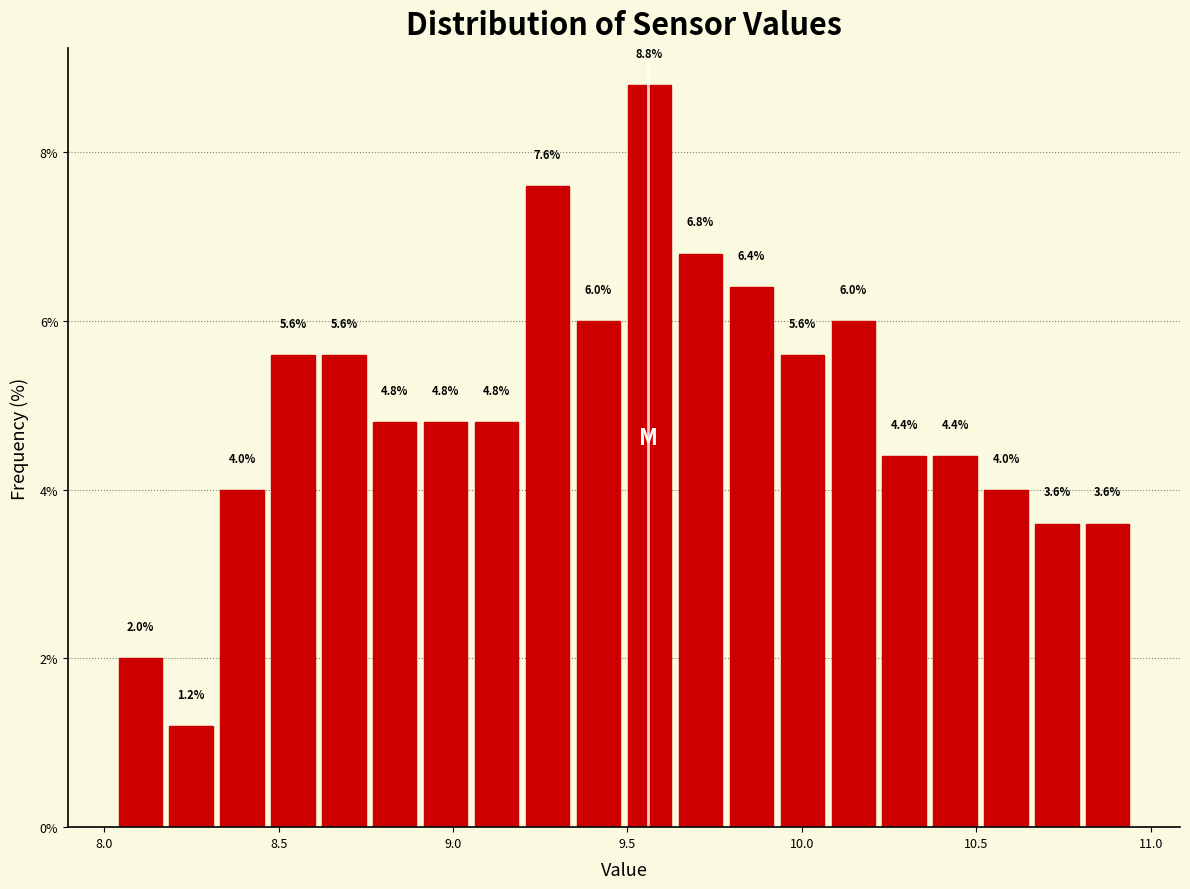

Around what value on the x-axis is the tallest bar? Give the approximate position of its centre, as read against the axis.

9.55